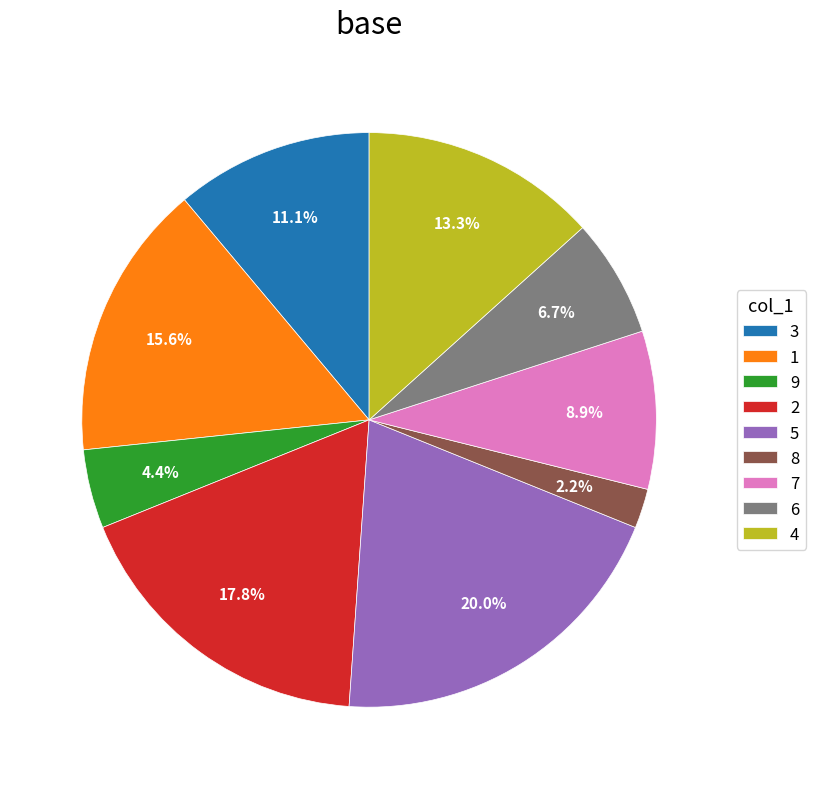

Rank the categories by value from highest to lowest.

5, 2, 1, 4, 3, 7, 6, 9, 8